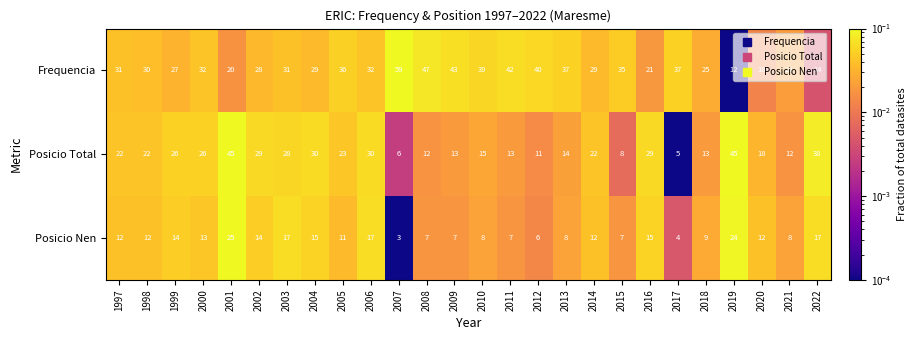

What is the minimum value shown in the chart?

3